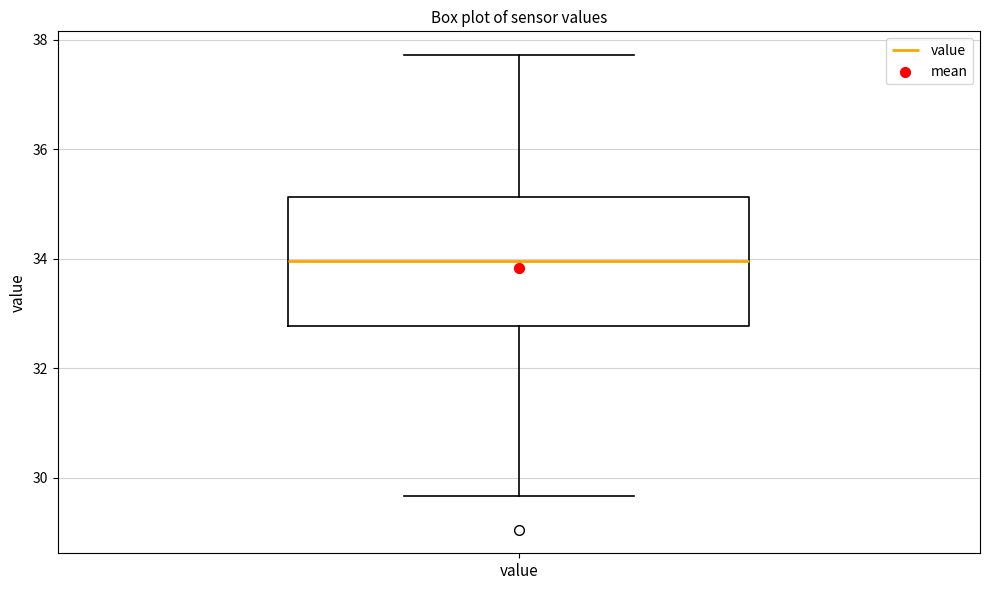

Transcribe this box plot: give where the median line is, the range the box spans, and where the two whiskers end, as read against the y-axis. The values are not printed on the chart, so give them approximately, as read against the axis.

median 34.0, box 32.8 to 35.2, whiskers 29.6 to 37.8